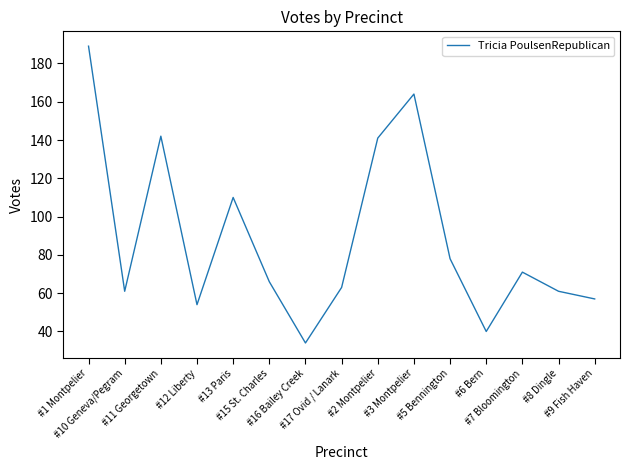

What is the difference between the maximum and second lowest values?

149